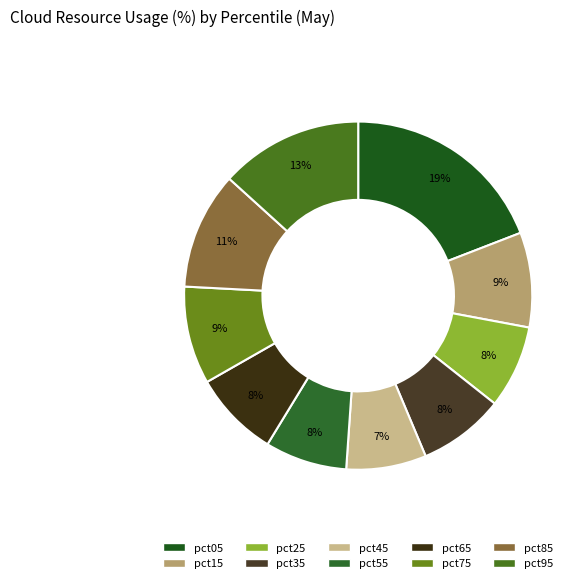

How many slices are in this pie chart?

10